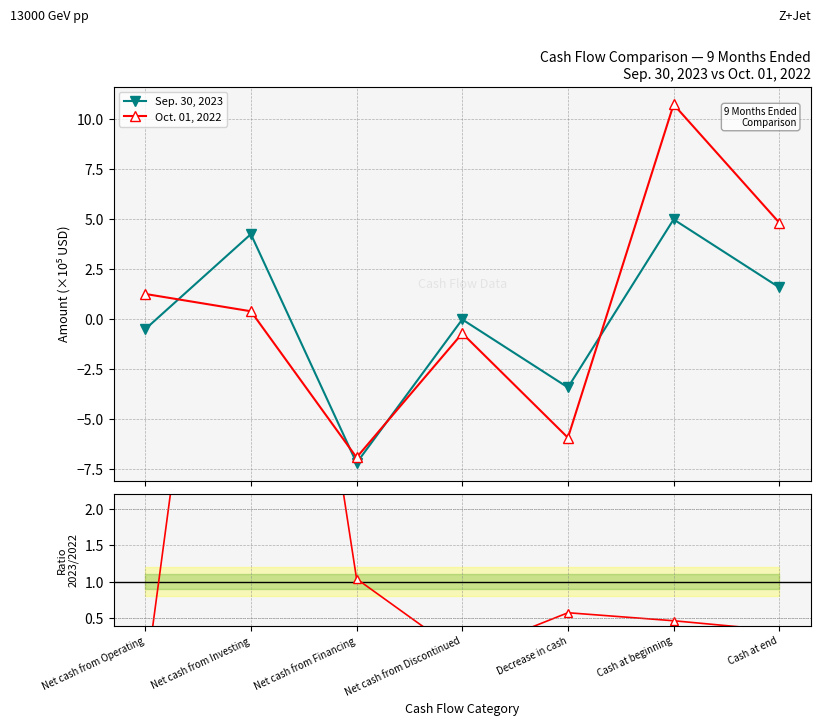

At which category does Ratio 2023/2022 reach its first local peak?

Net cash from Investing